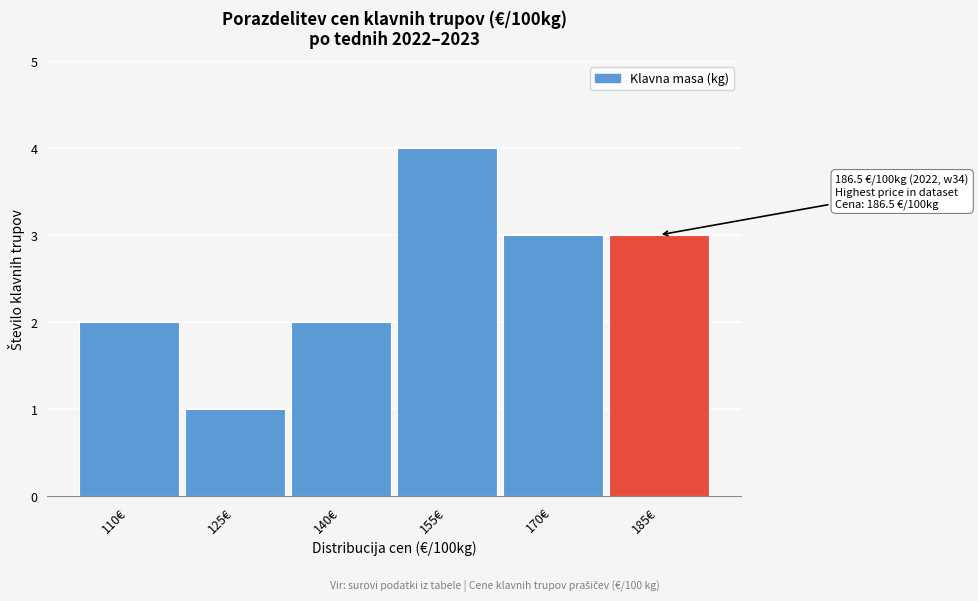

Reading left to right, list all the values displayed in this chart.

2	1	2	4	3	3